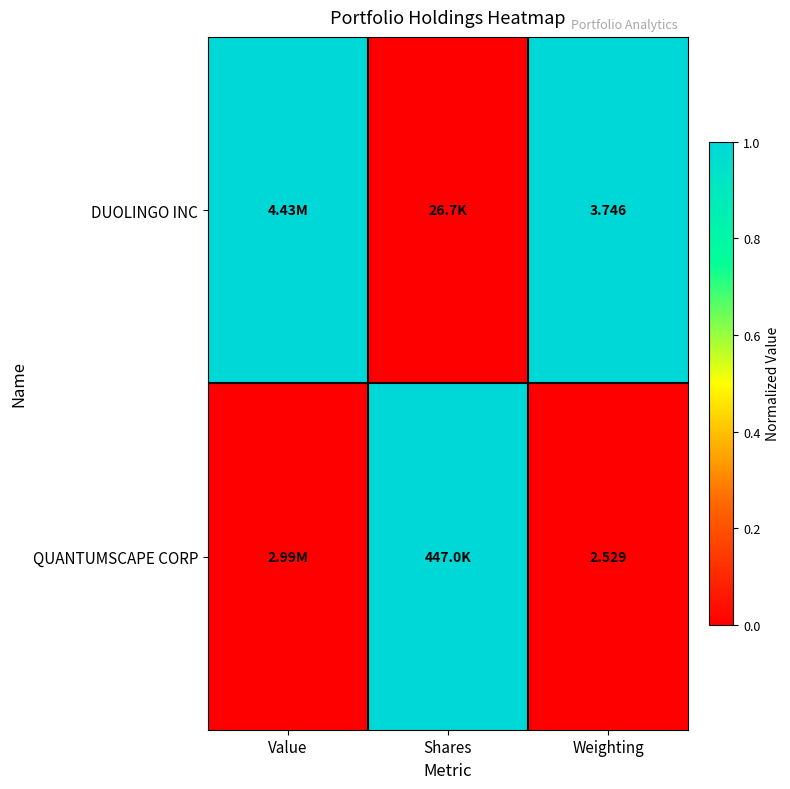

Which label corresponds to the largest value in the chart?

Value